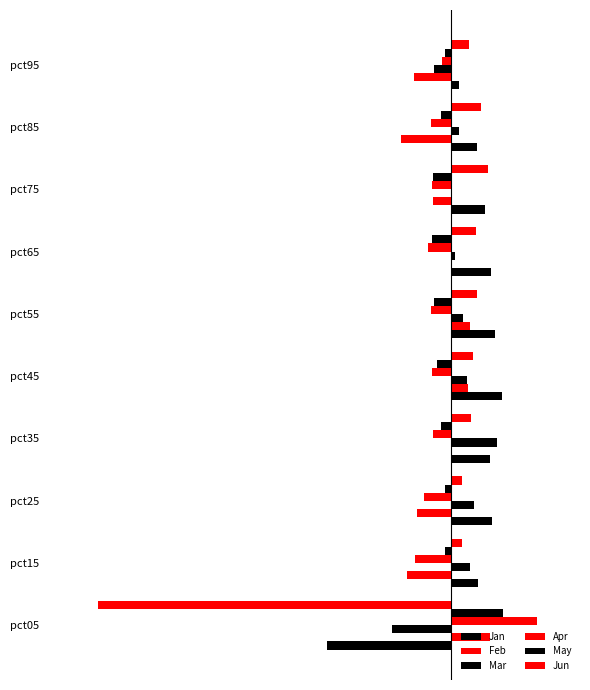

How many values in Mar are below zero?

3